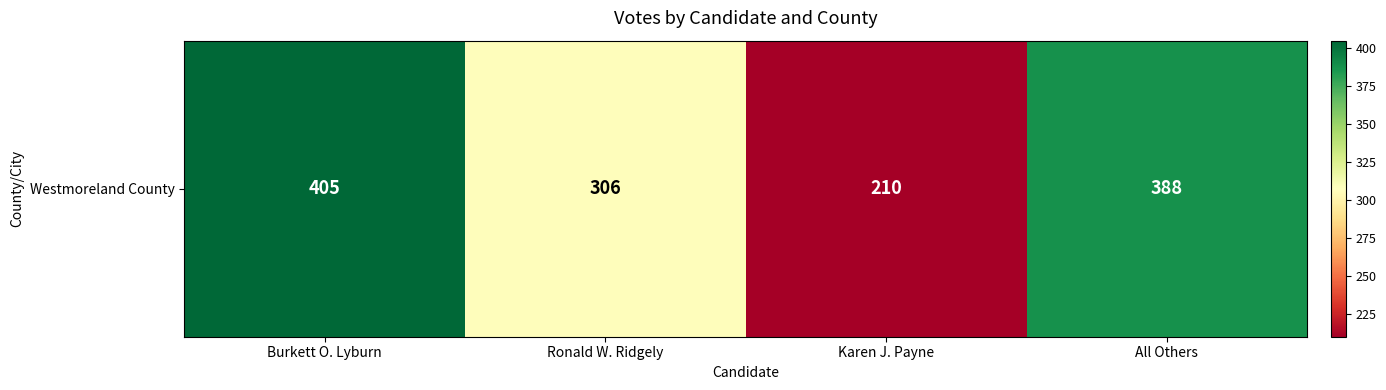

What is the ratio of the value at Ronald W. Ridgely to the value at Karen J. Payne?

1.5